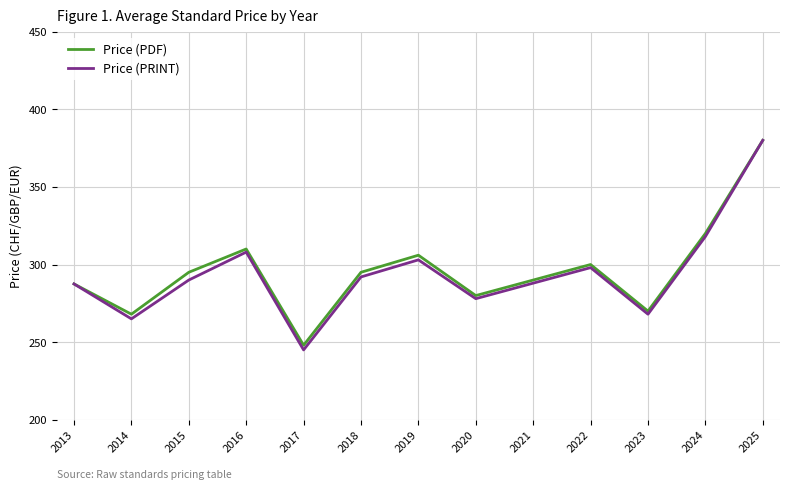

Which series changed the most between 2019 and 2021?

Price (PDF)